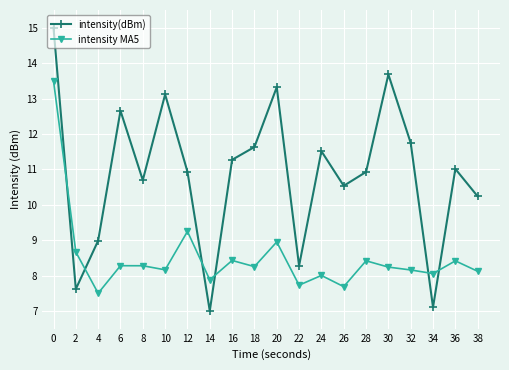

How many intersections are there between intensity(dBm) and intensity MA5?

6